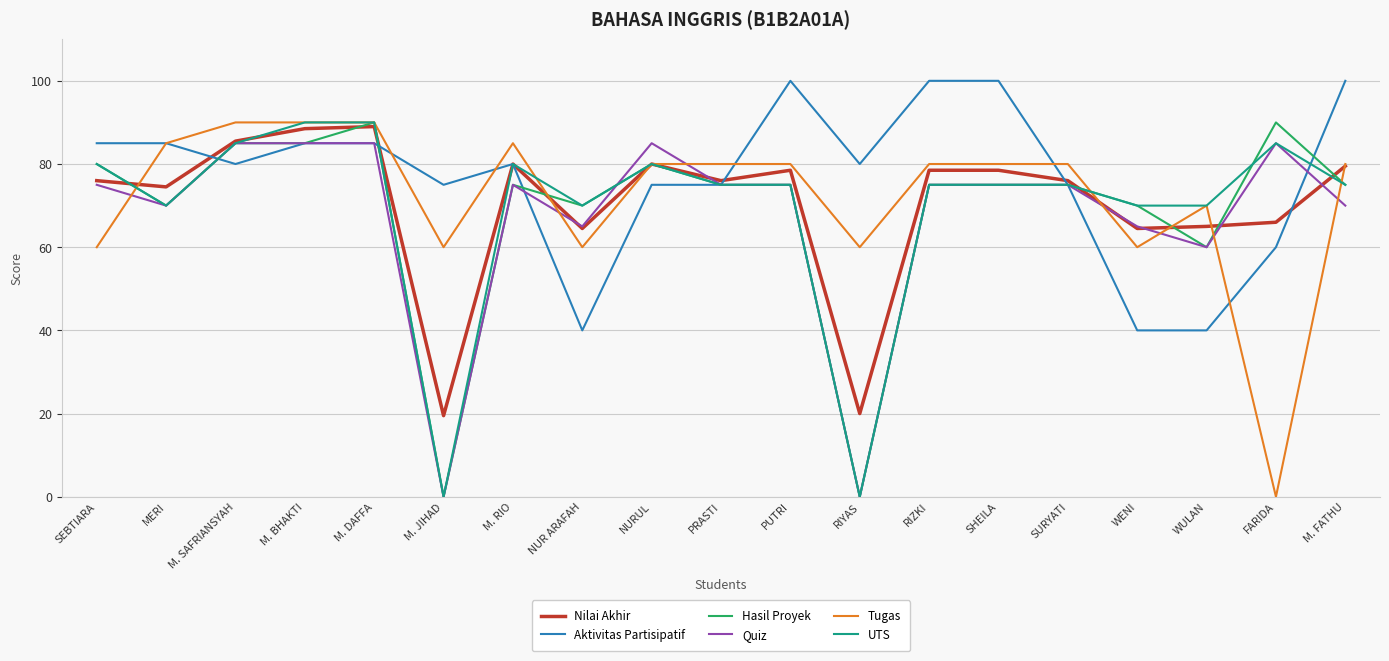

Is it true that Aktivitas Partisipatif equals 80.0 at M. RIO?

True